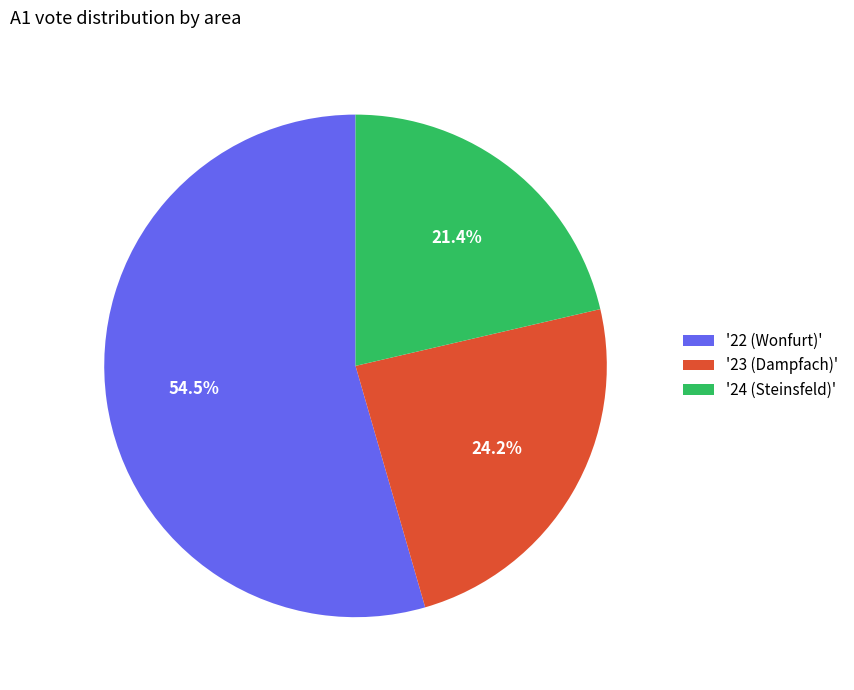

To the nearest percent, what is the average slice percentage?

33%